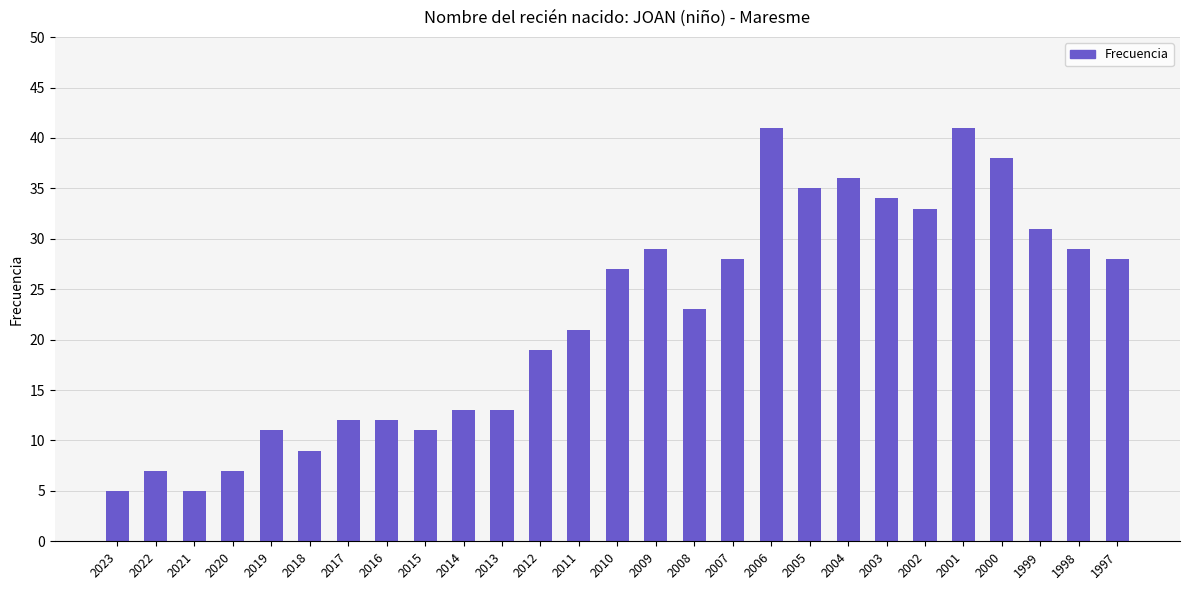

What is the greatest value displayed?

41